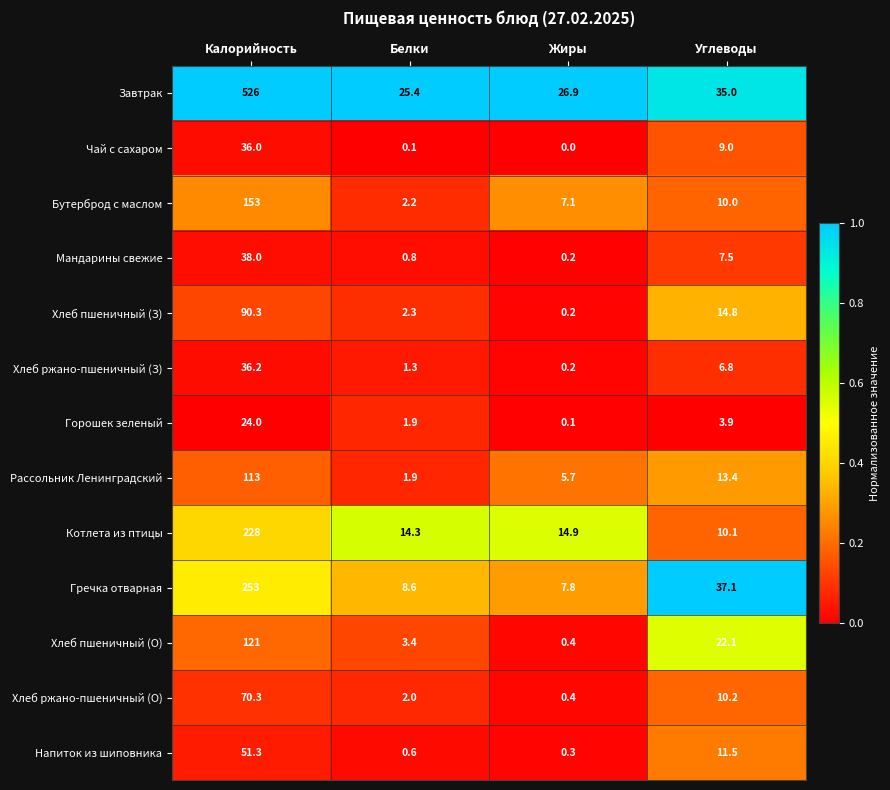

What is the sum of all Хлеб пшеничный (О) values?

146.9